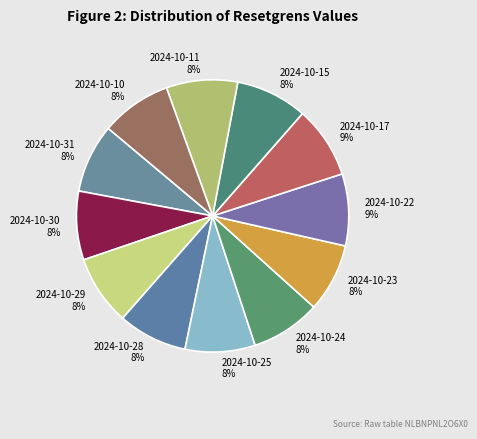

Does 2024-10-17 account for over 50% of the chart?

No